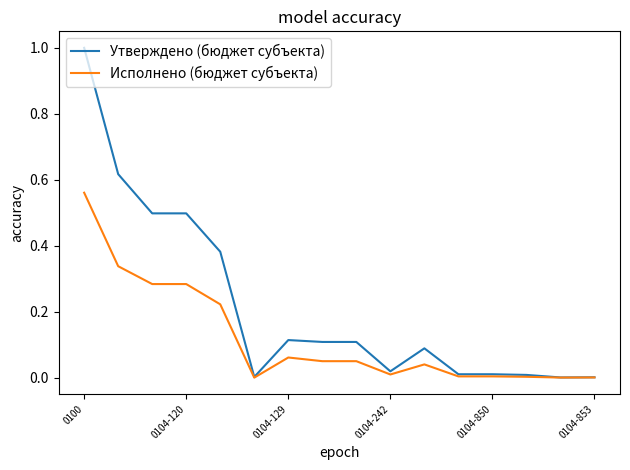

Which series has the widest spread of values?

Утверждено (бюджет субъекта)